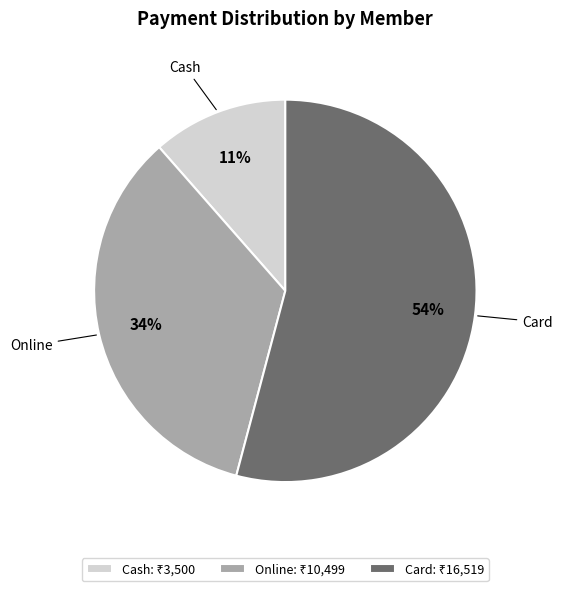

How many segments does this pie chart have?

3